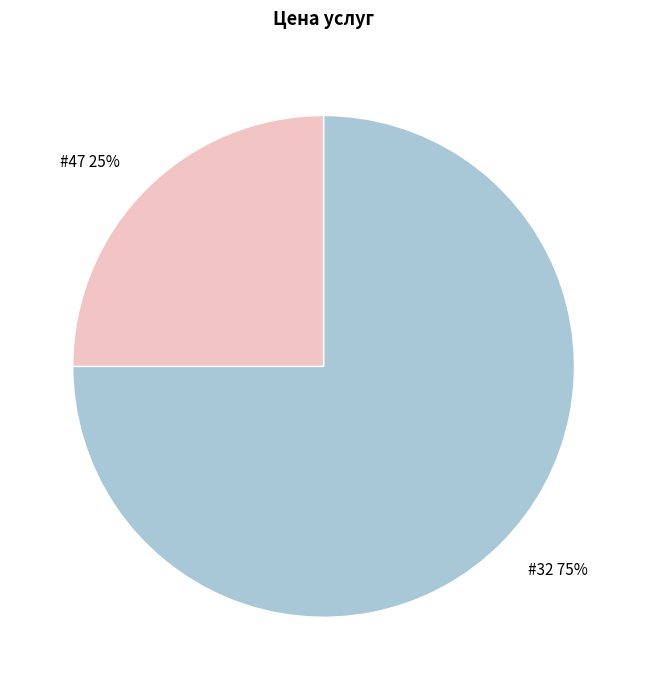

What is the majority slice?

#32 75%